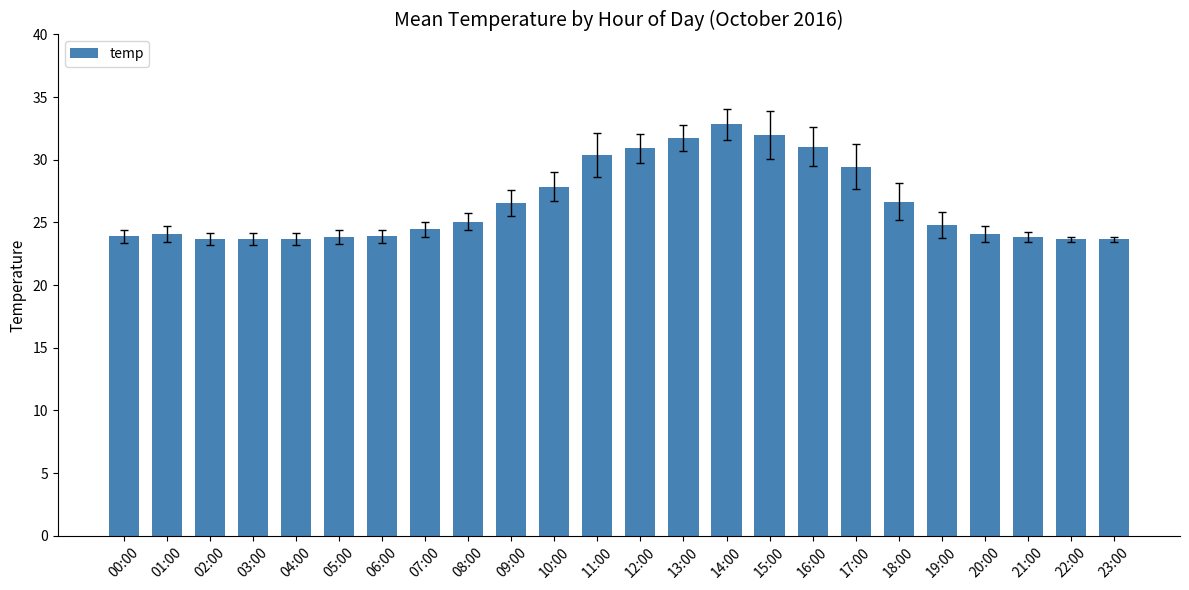

Are the bars horizontal?

No